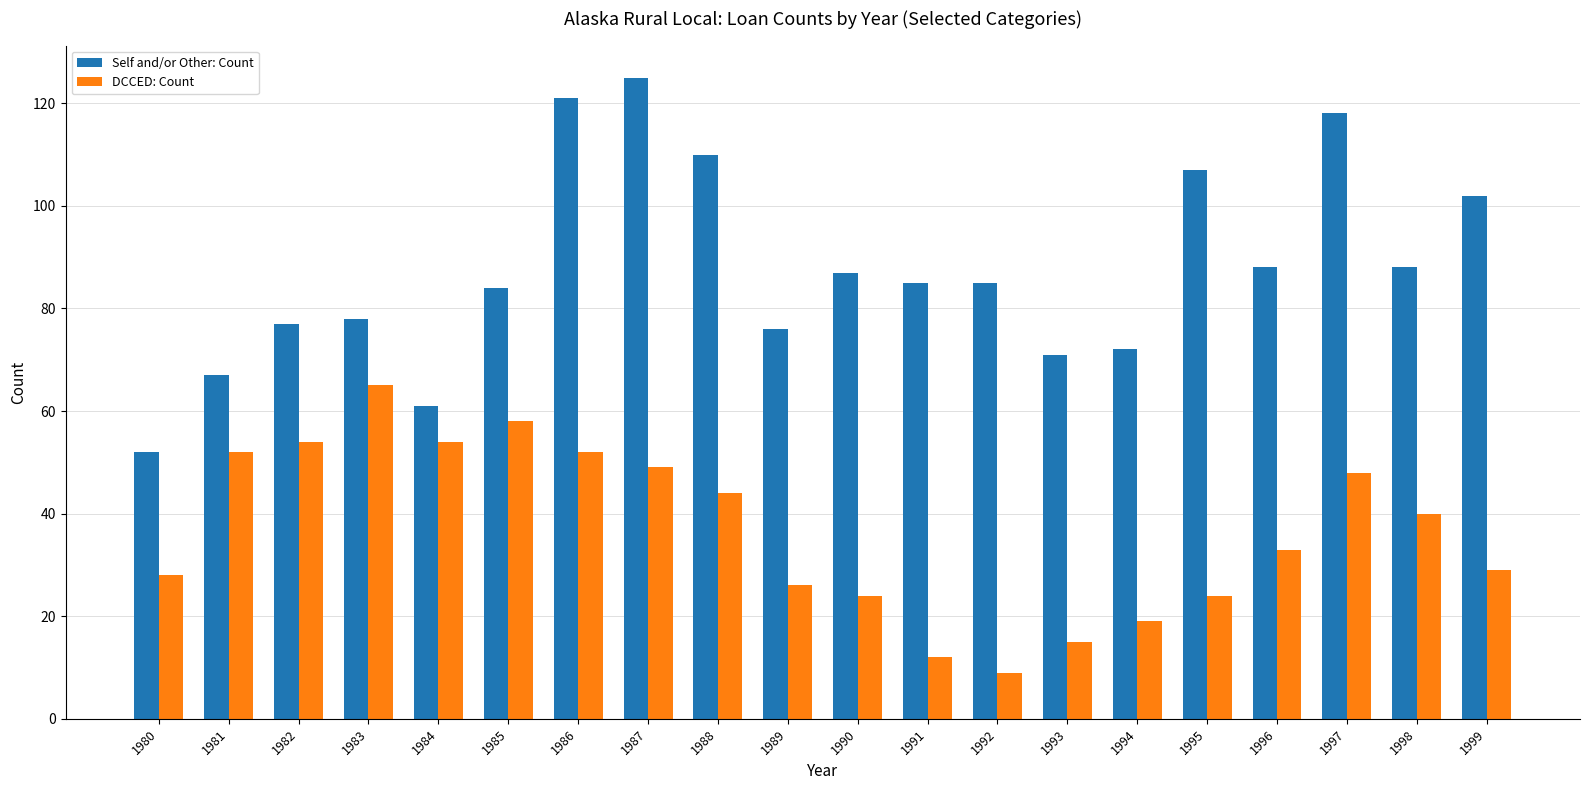

What is the difference between the DCCED: Count values at 1987 and 1983?

16